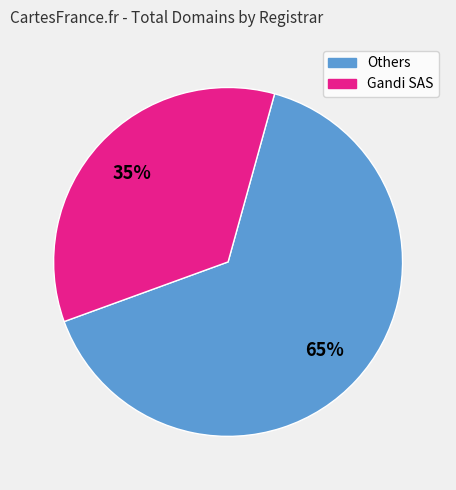

Does any single category account for the majority?

Yes